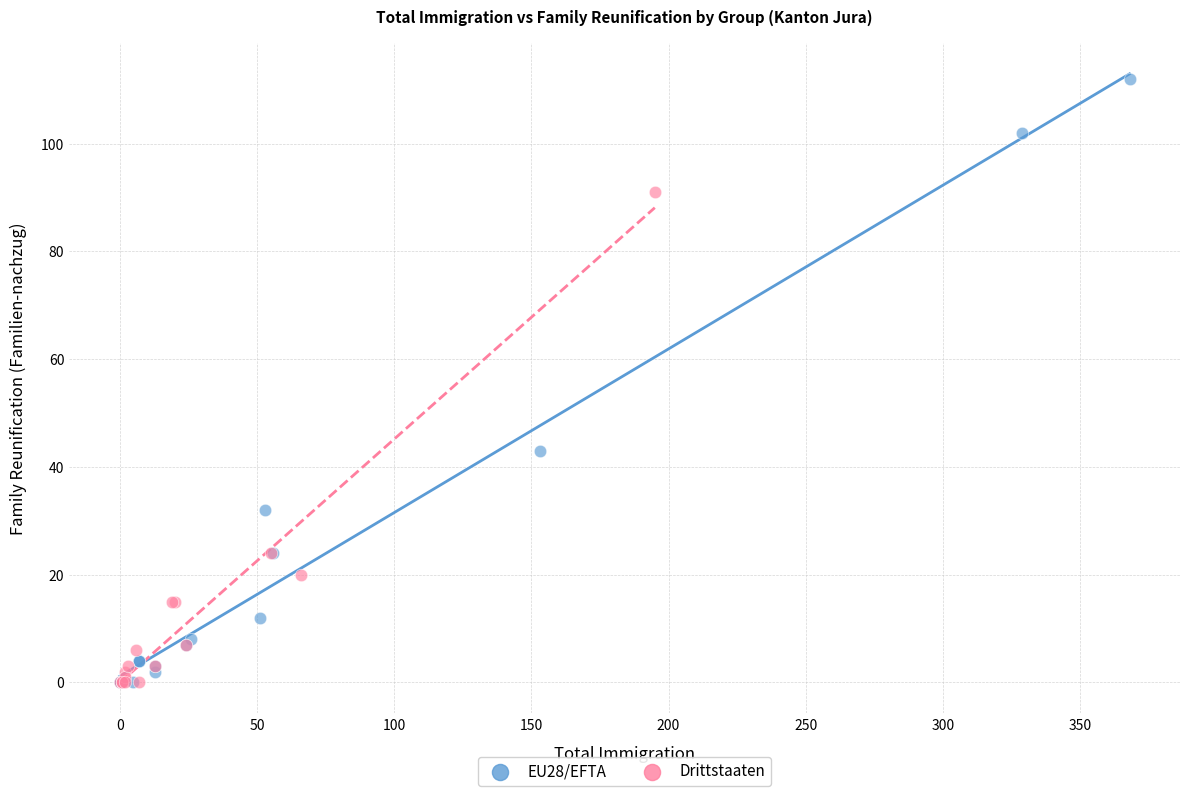

What are all the series names shown in the legend?

EU28/EFTA, Drittstaaten